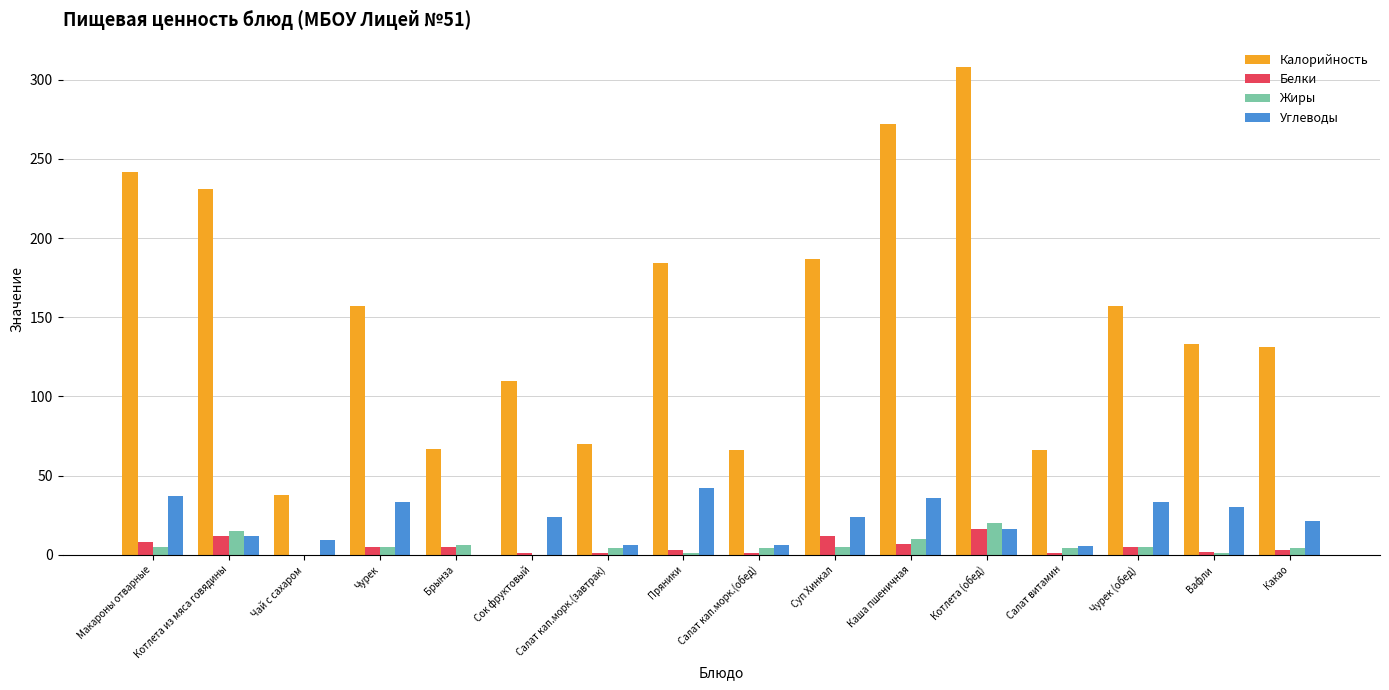

Which series has the largest total across all categories?

Калорийность